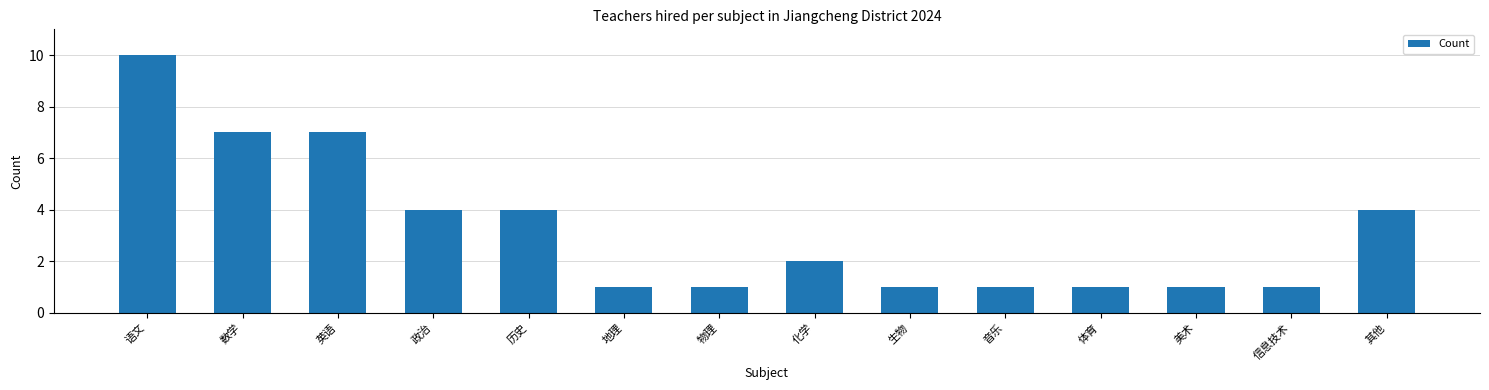

Reading left to right, list all the values displayed in this chart.

语文=10	数学=7	英语=7	政治=4	历史=4	地理=1	物理=1	化学=2	生物=1	音乐=1	体育=1	美术=1	信息技术=1	其他=4